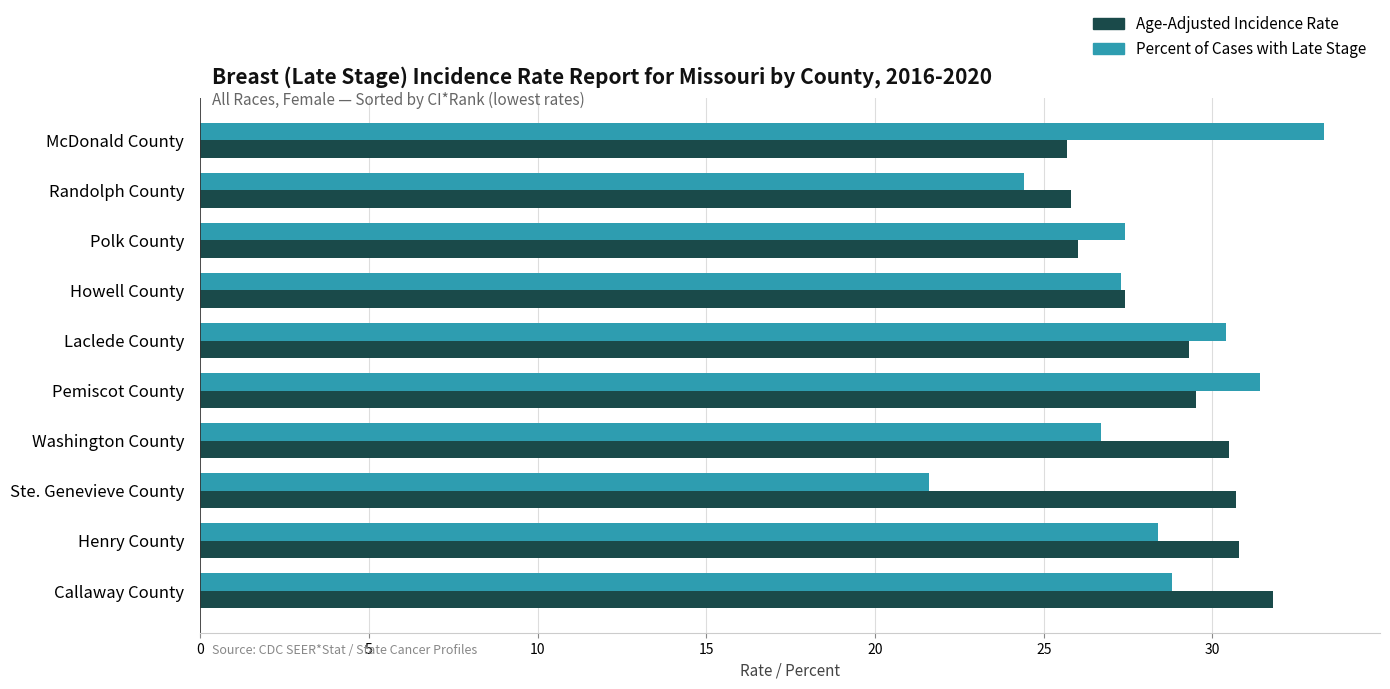

The value of Age-Adjusted Incidence Rate at Polk County is 26.0. True or false?

True